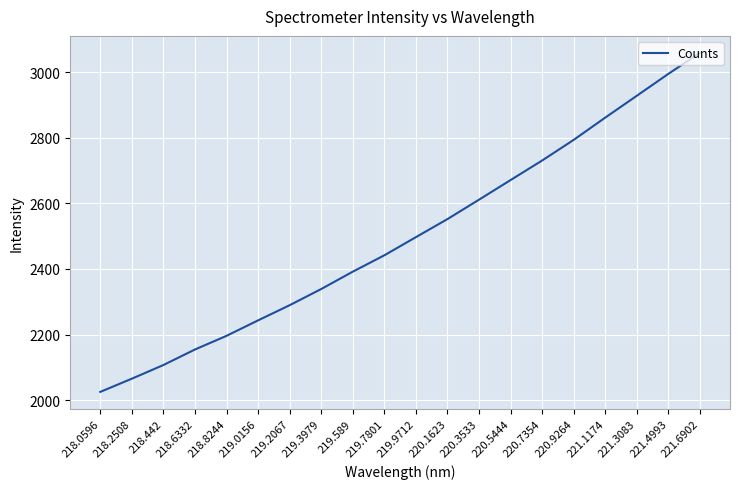

Rank the categories by value from lowest to highest.

218.0596, 218.2508, 218.442, 218.6332, 218.8244, 219.0156, 219.2067, 219.3979, 219.589, 219.7801, 219.9712, 220.1623, 220.3533, 220.5444, 220.7354, 220.9264, 221.1174, 221.3083, 221.4993, 221.6902